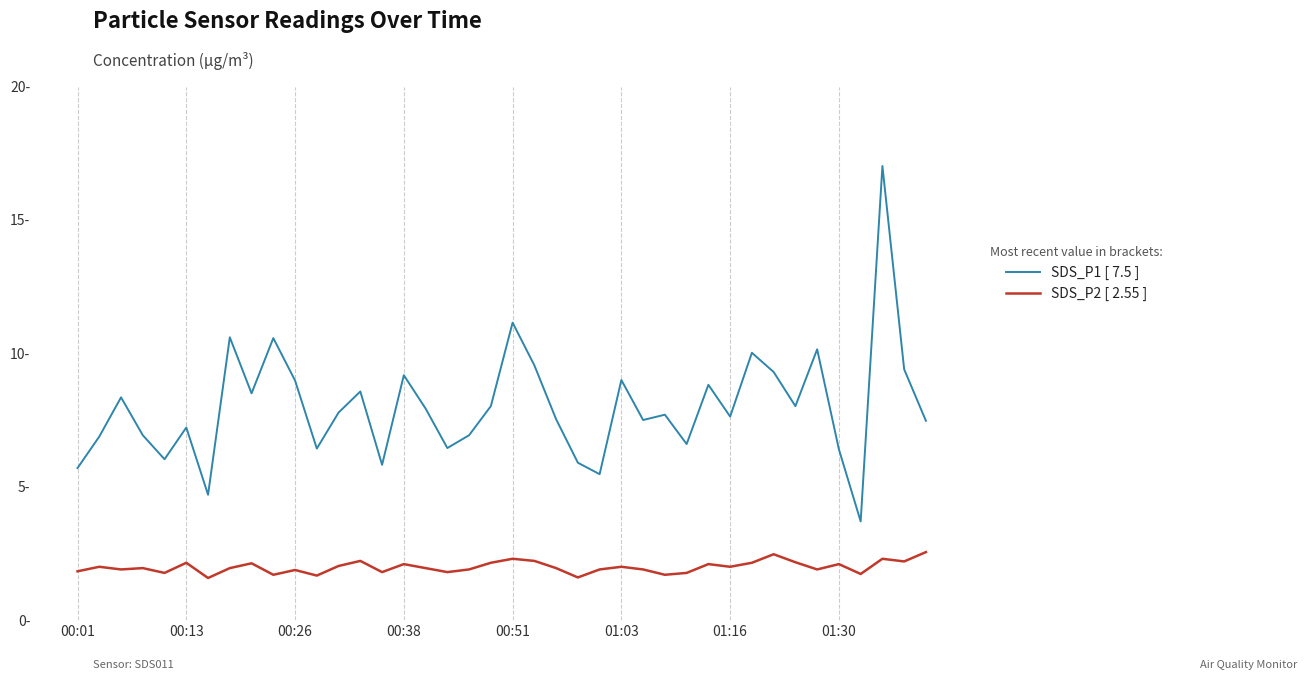

Which category has the highest value in the SDS_P1 [ 7.5 ] series?

37